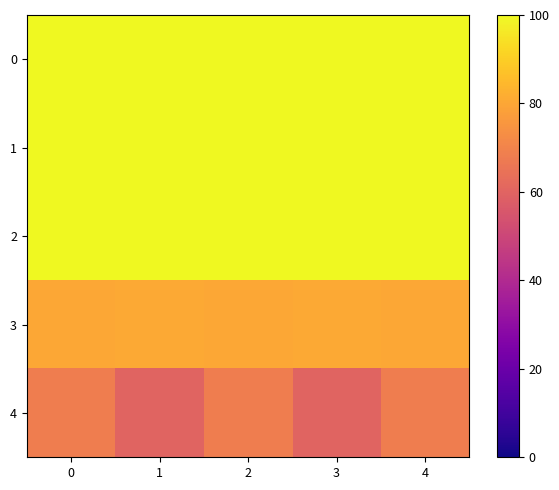

Which series changed the most between 0 and 2?

row_0